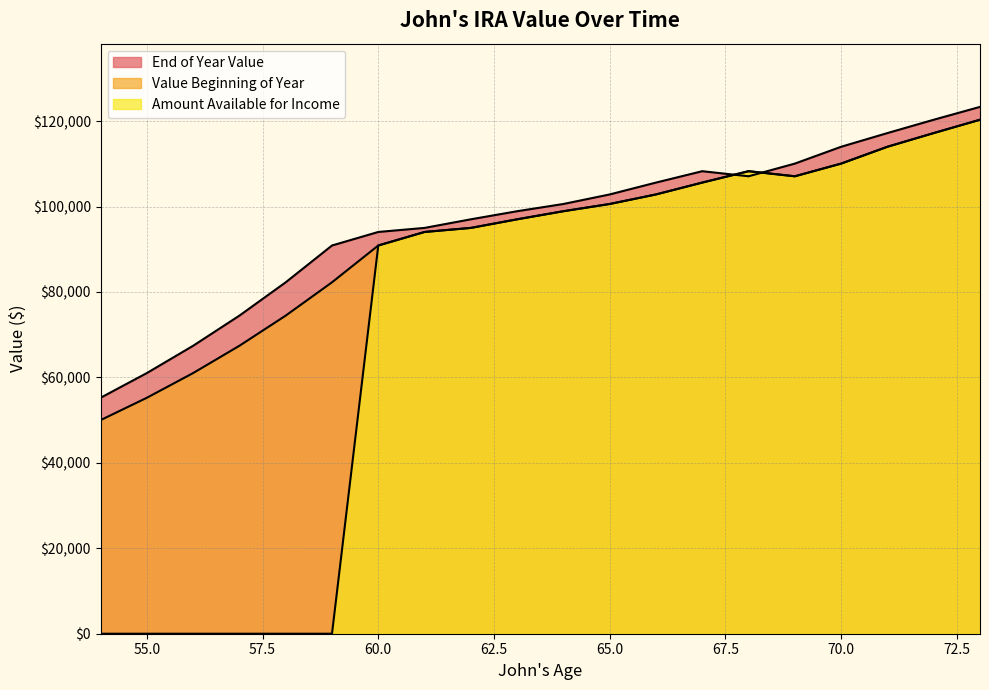

What are all the series names shown in the legend?

End of Year Value, Value Beginning of Year, Amount Available for Income